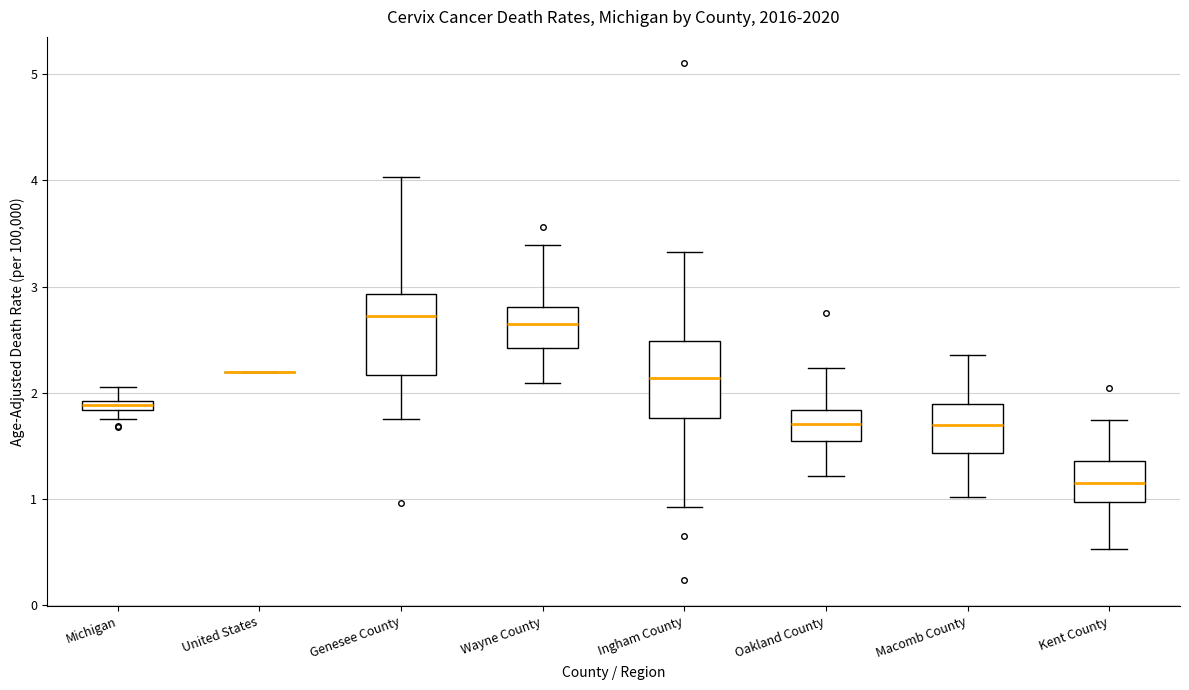

Where does the lower whisker of the box for Genesee County end on the y-axis? The values are not printed on the chart, so give them approximately, as read against the axis.

1.8